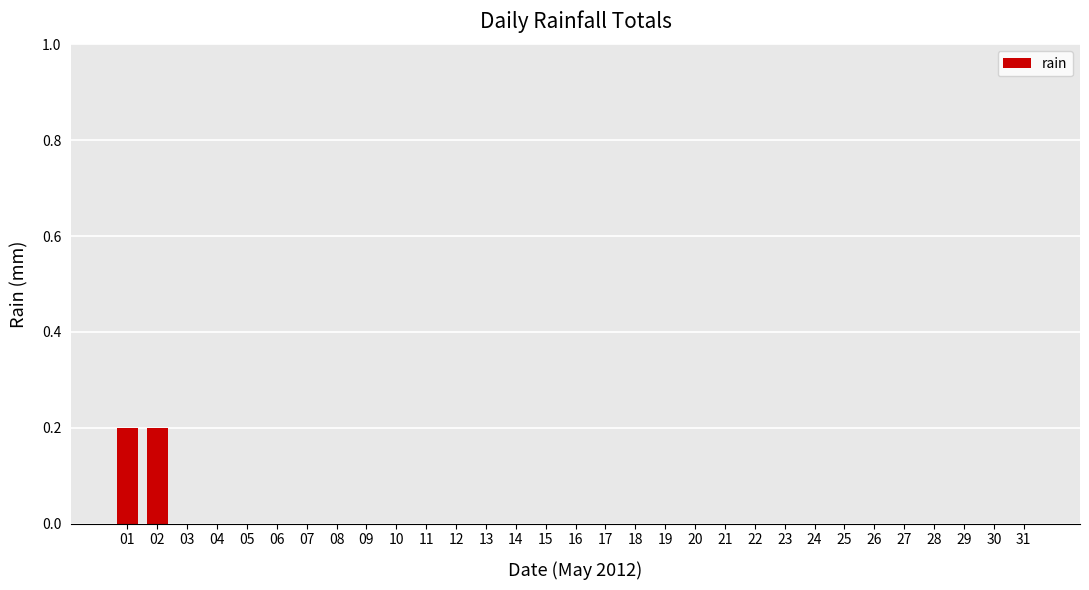

The value at 05 is 0.0. True or false?

True